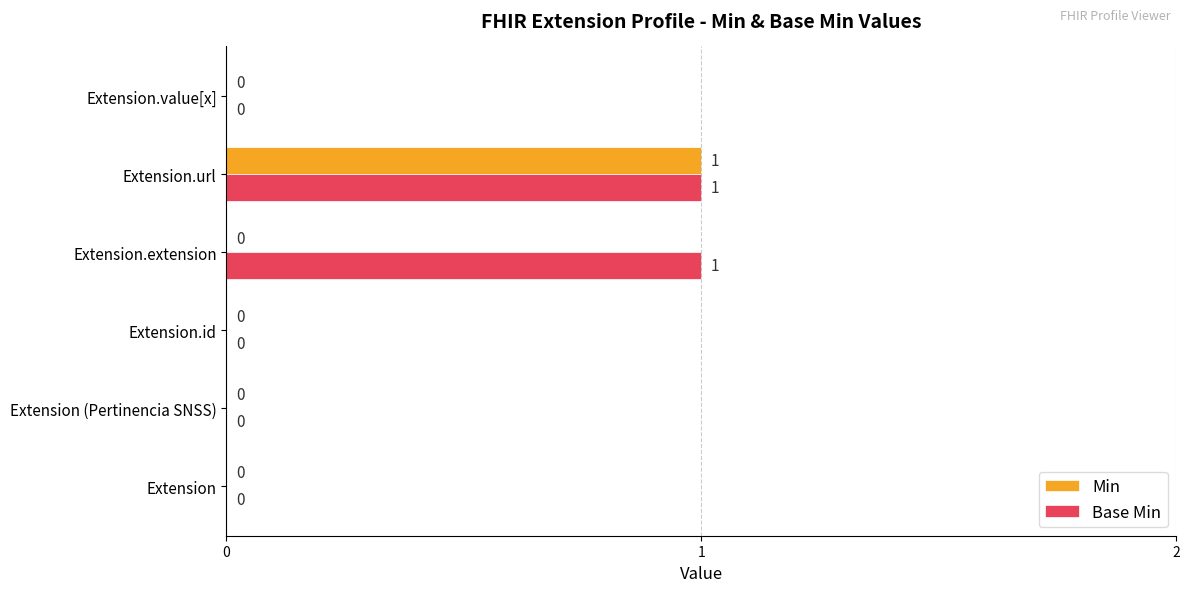

How many data points in Base Min are above 0?

2